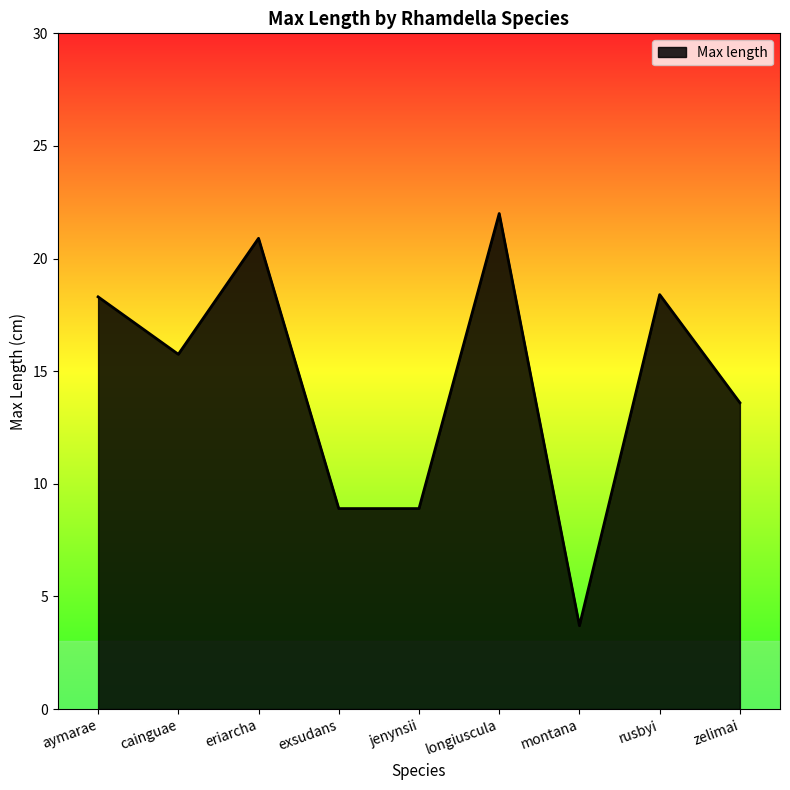

What position from the left is montana?

7